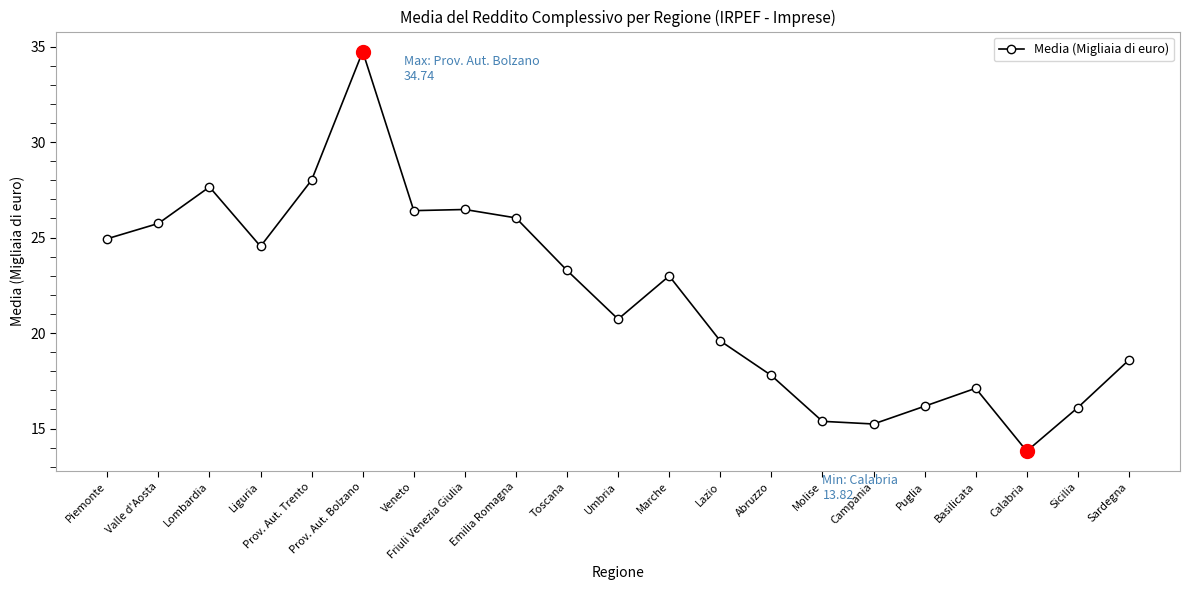

Where is the first local minimum?

Liguria